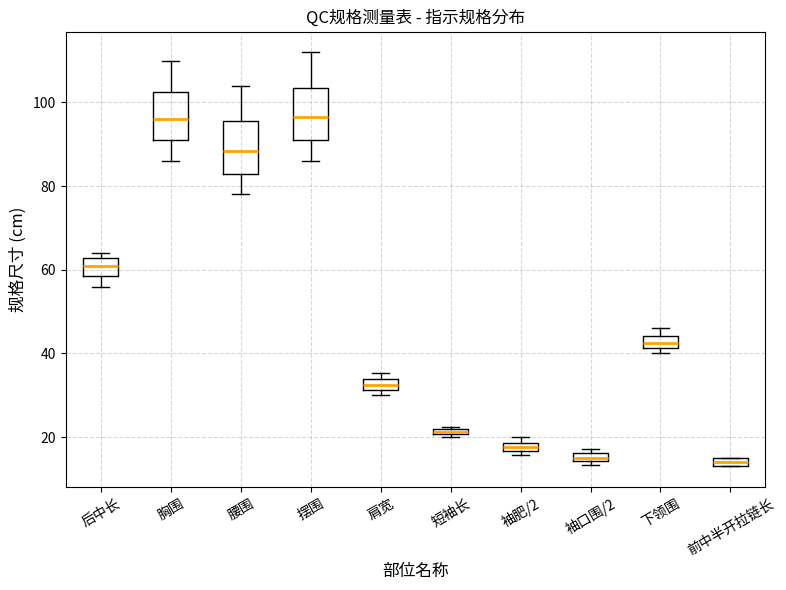

Where is the lower edge of the box for 前中半开拉链长 on the y-axis? The values are not printed on the chart, so give them approximately, as read against the axis.

14